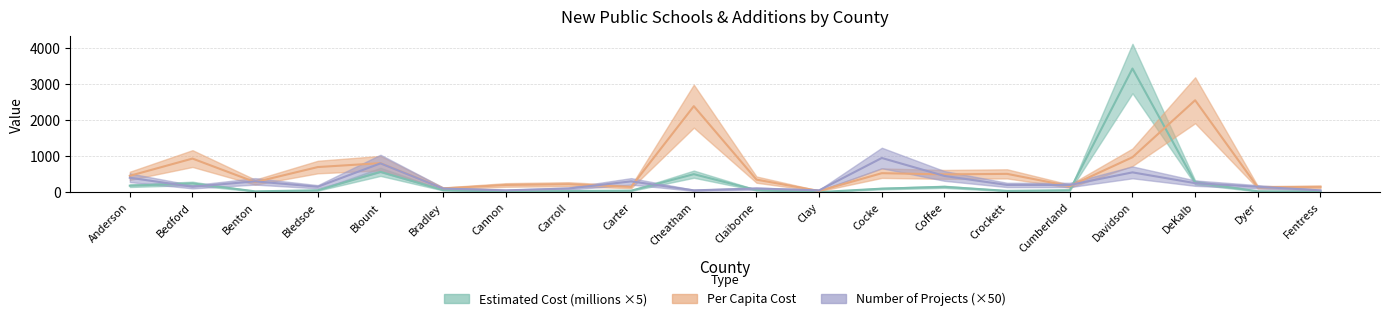

What is the average value of the Per Capita Cost series?

605.9